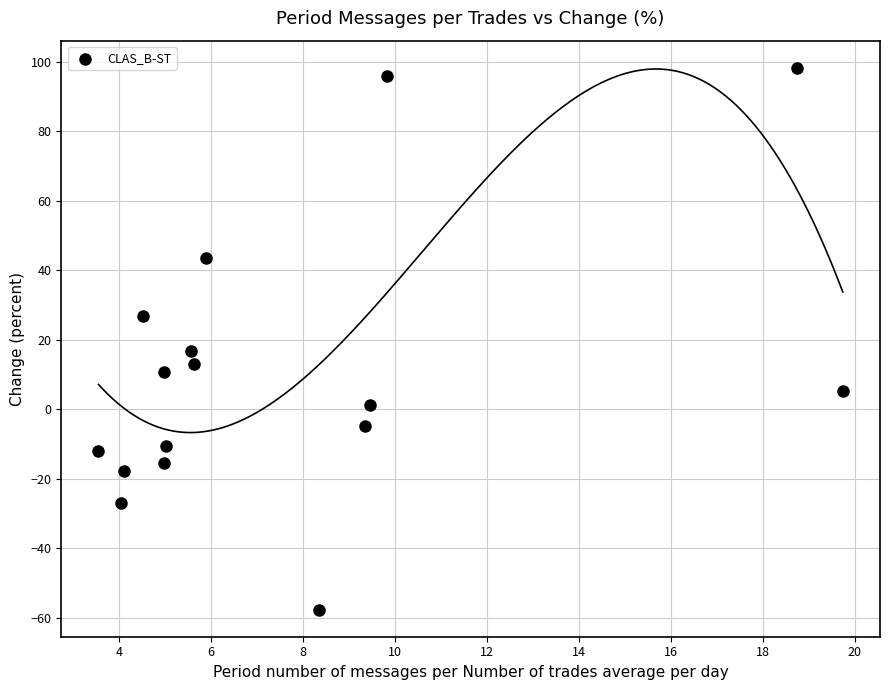

What is the range of Y values (max minus min)?

156.0